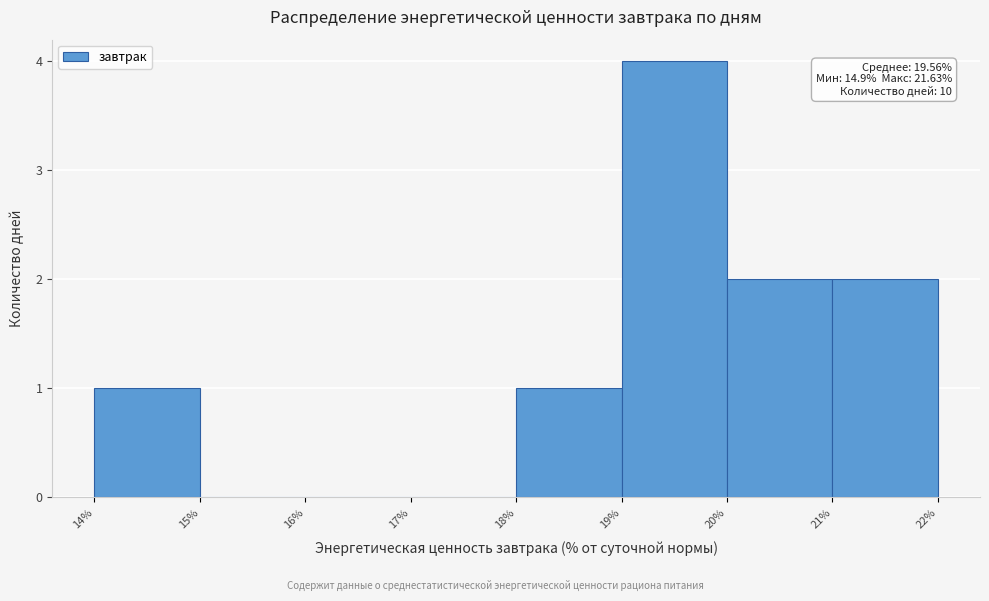

Which range on the x-axis has the tallest bar?

19% to 20%